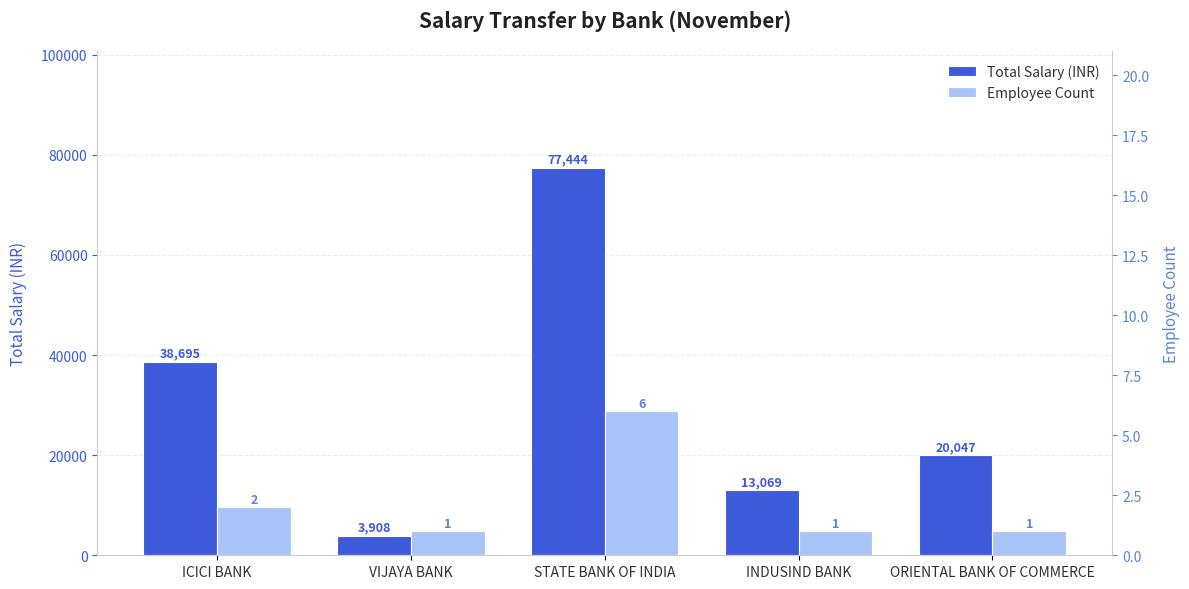

What is the label of the 2nd bar from the left?

VIJAYA BANK